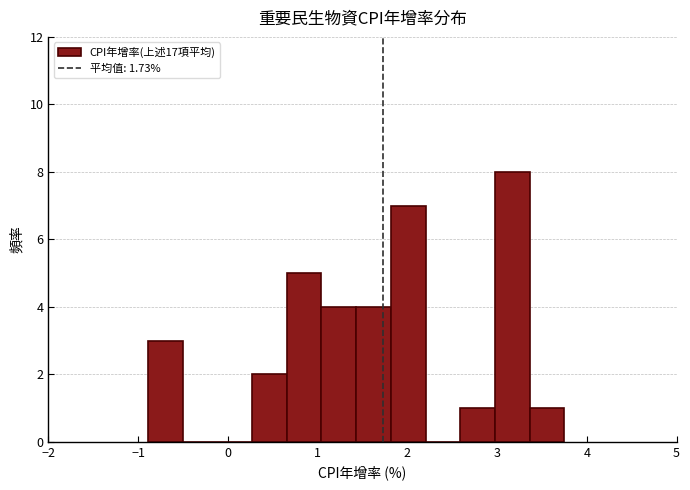

Read against the x-axis, roughly where is the centre of the tallest bar?

3.2